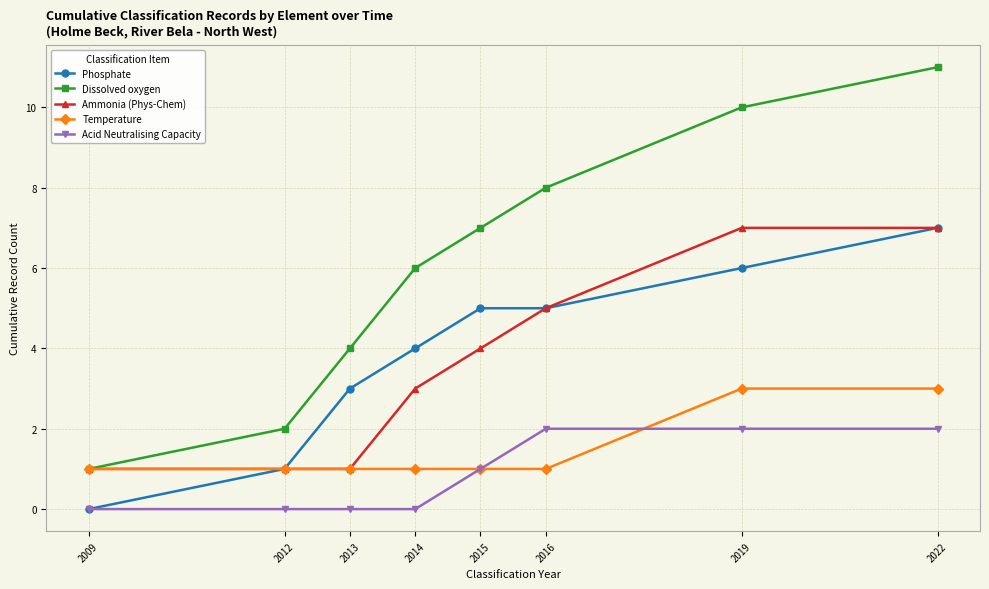

What is the minimum value for Temperature?

1